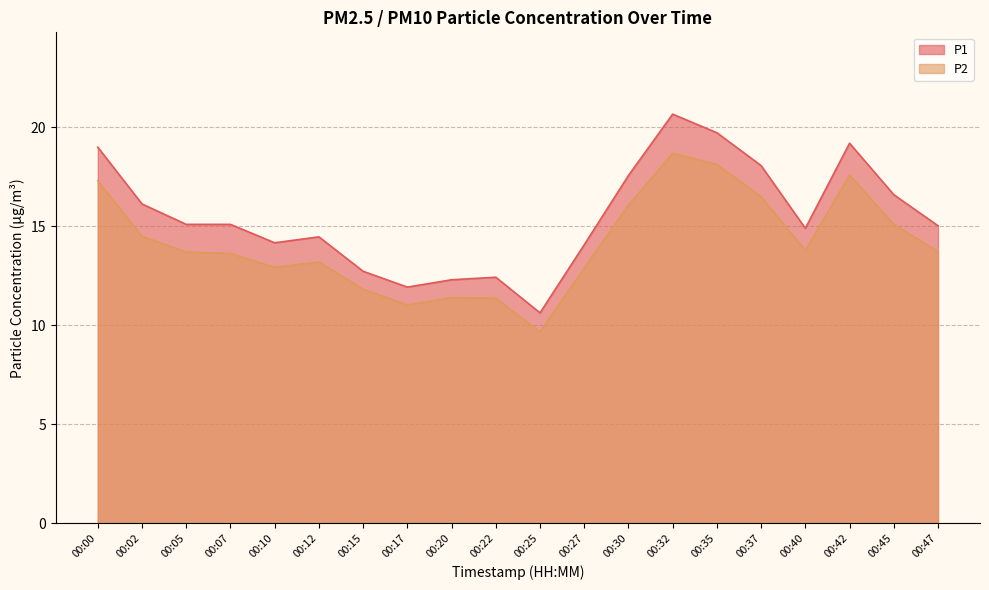

True or false: P1 has a value of 16.6 at 00:45.

True